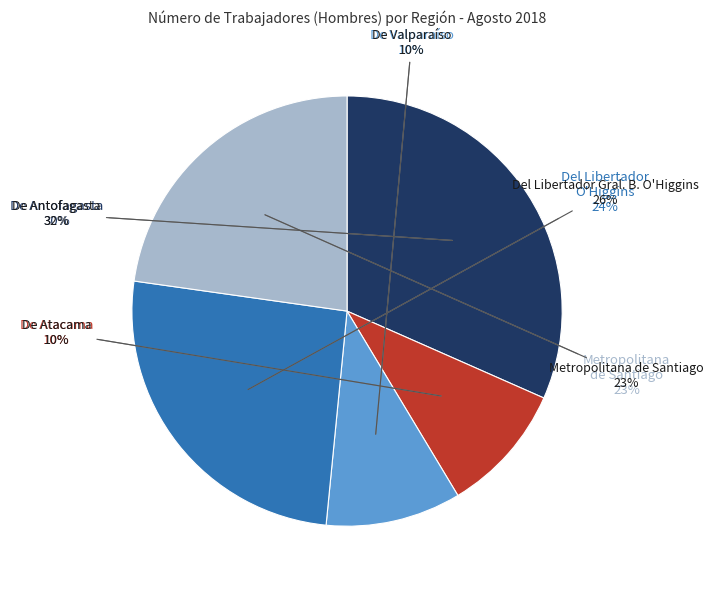

Is the sum of De Valparaíso and Metropolitana de Santiago greater than half?

No